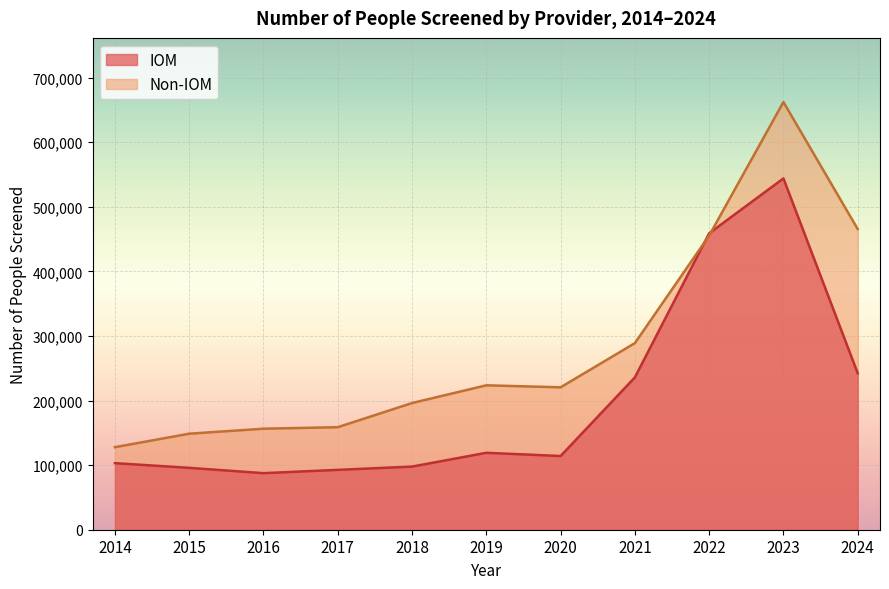

At which category is the sum across all series the highest?

2023